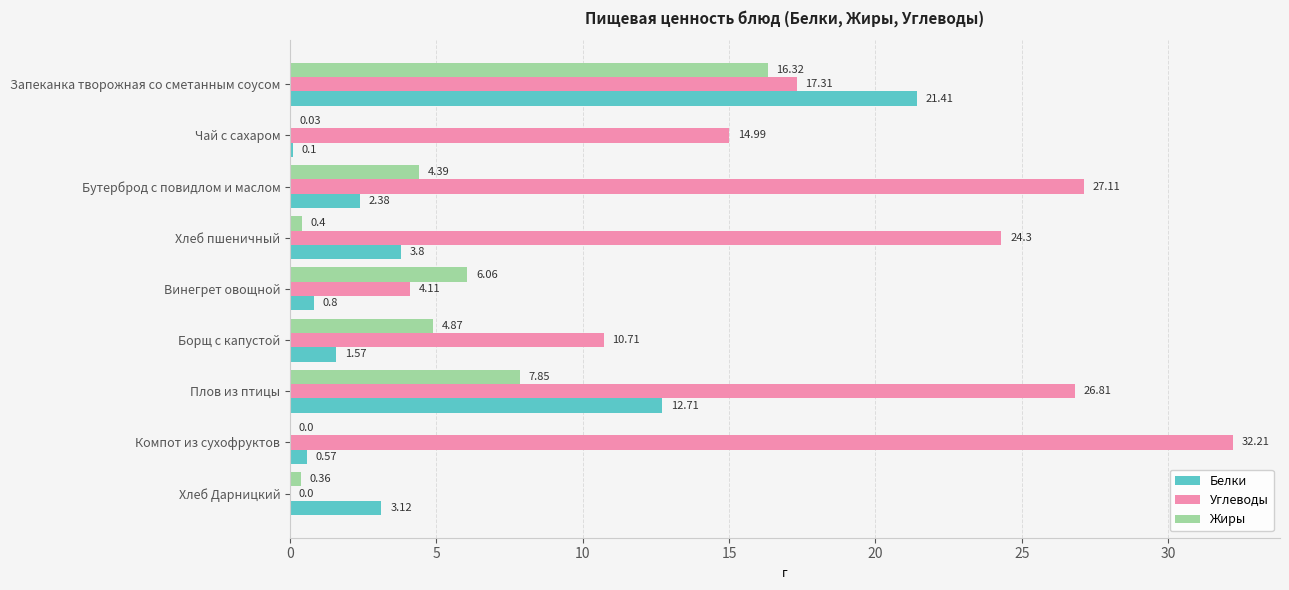

At which category is the sum across all series the highest?

Запеканка творожная со сметанным соусом